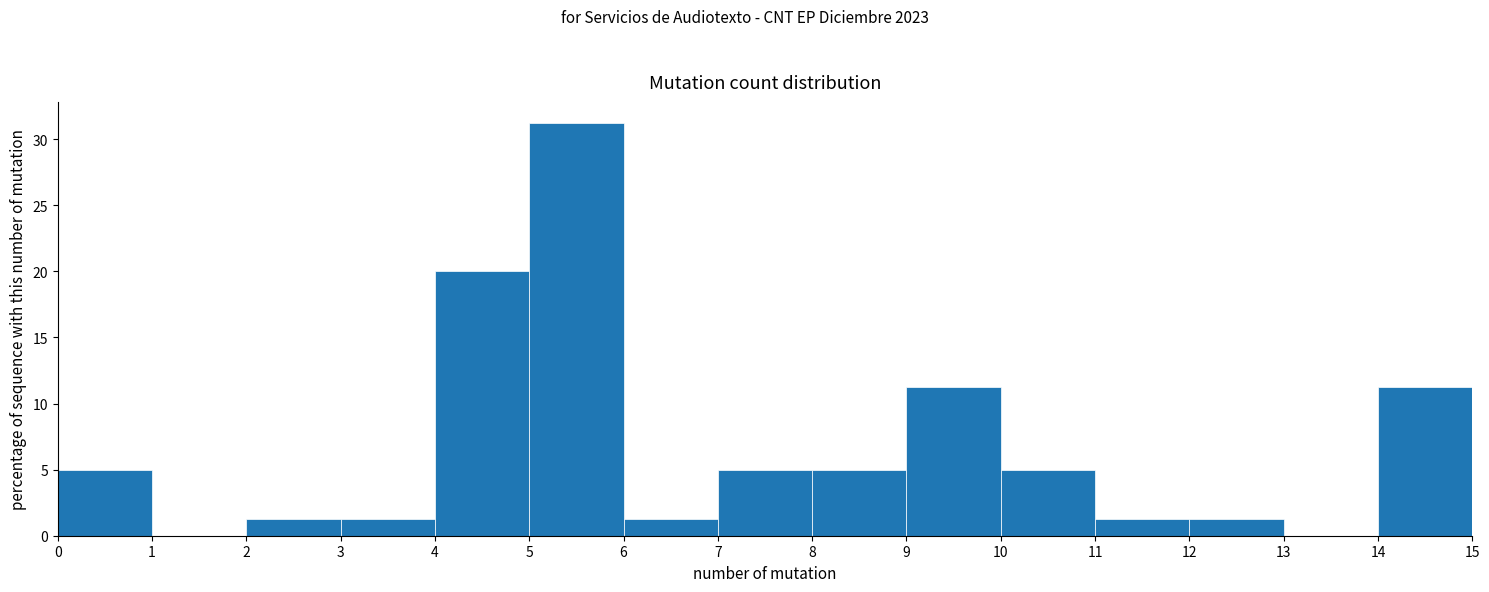

Over which range of the x-axis is the bar tallest?

5 to 6